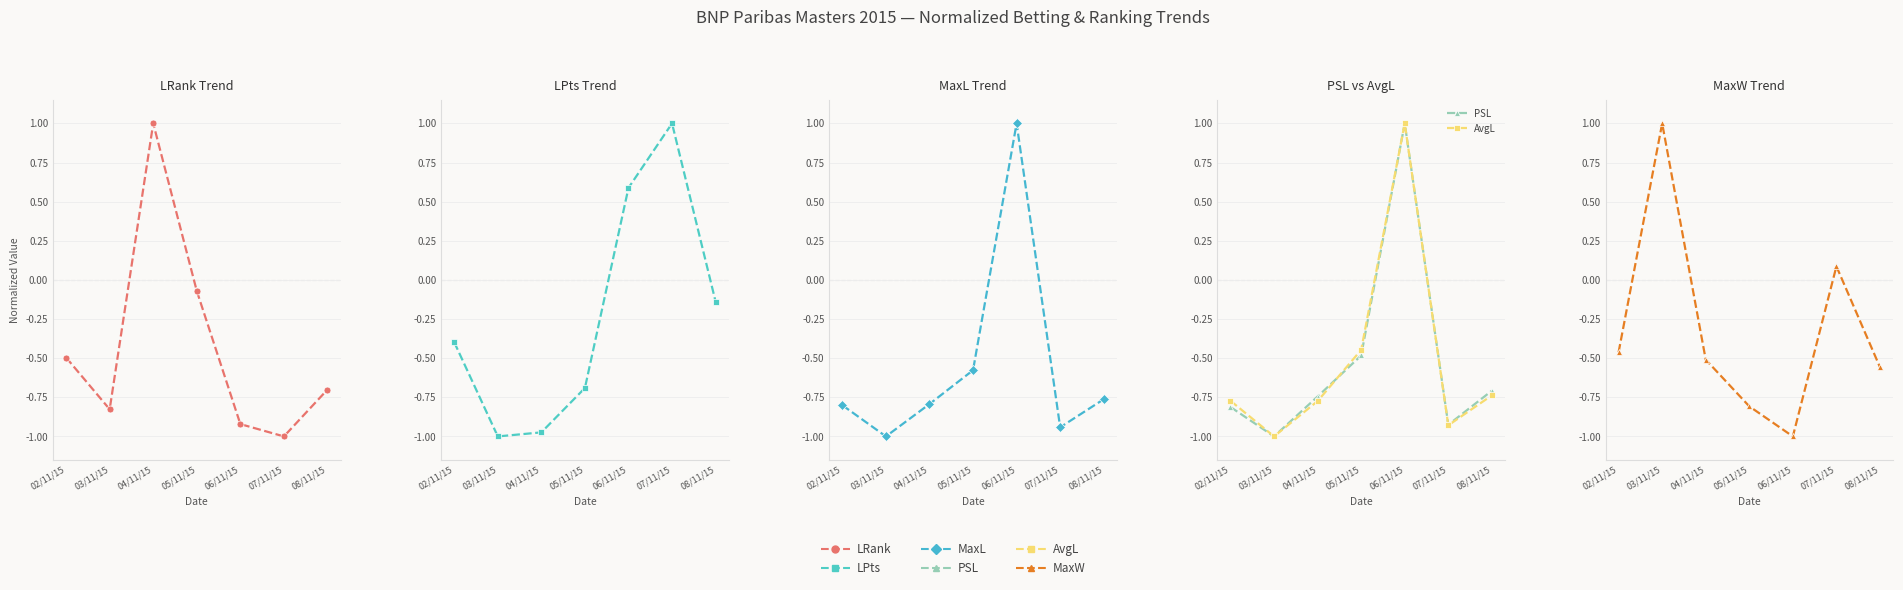

True or false: MaxW and PSL cross at least once.

True